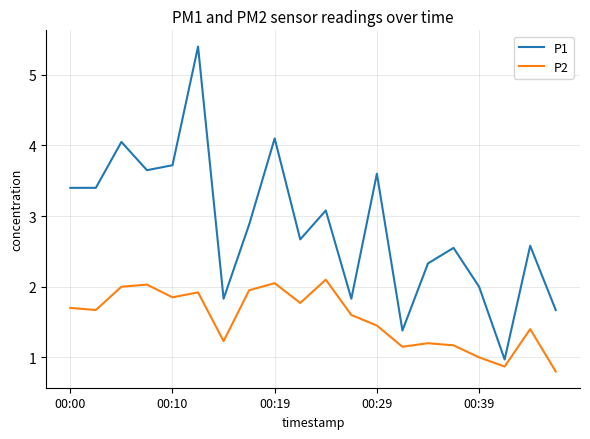

Rank the series by their maximum value, from lowest to highest.

P2, P1